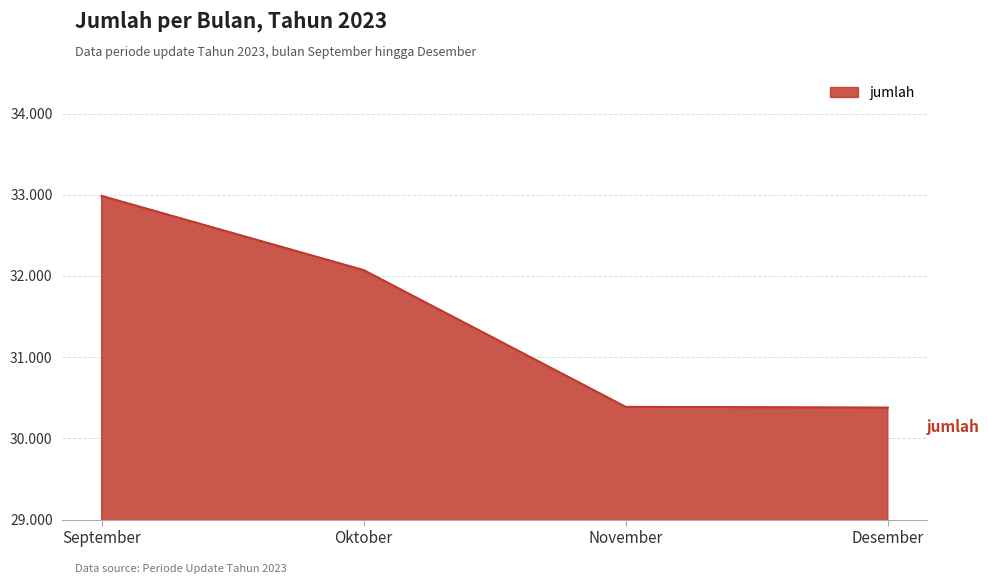

What is the change in value from September to Desember?

-2607